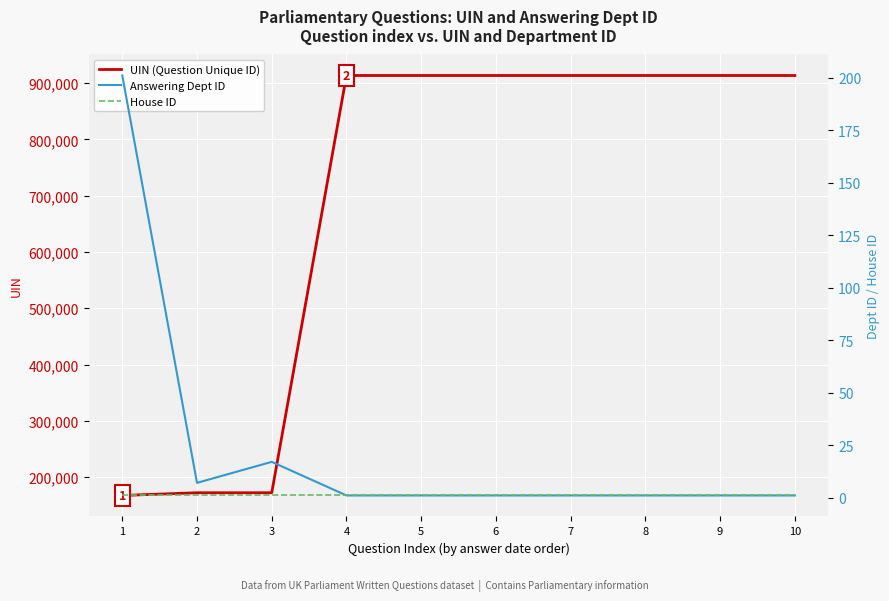

What is the sum of the House ID values at 8 and 5?

2